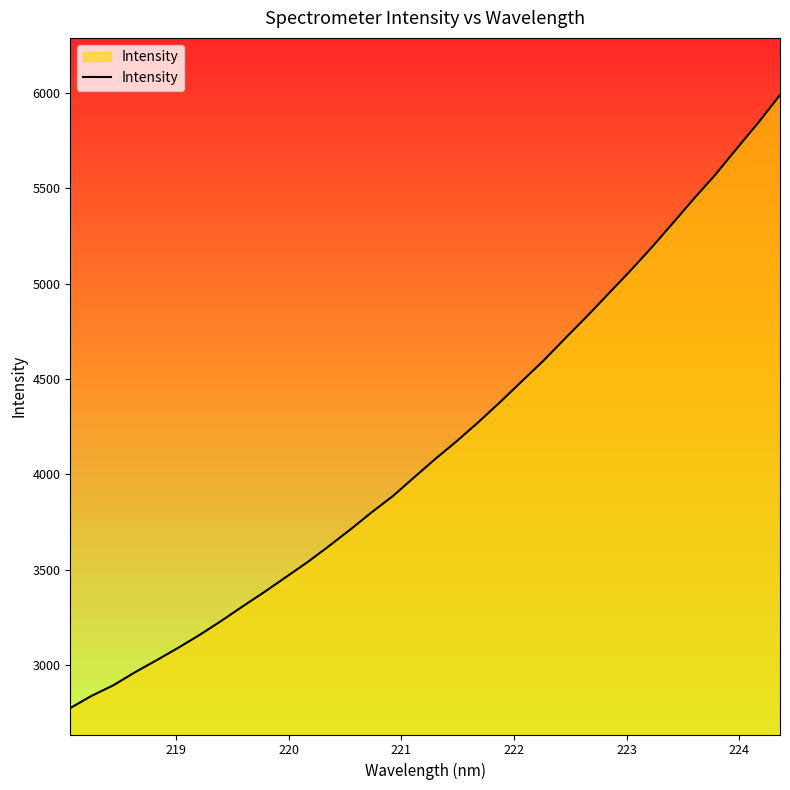

How many values are below 4084?

17